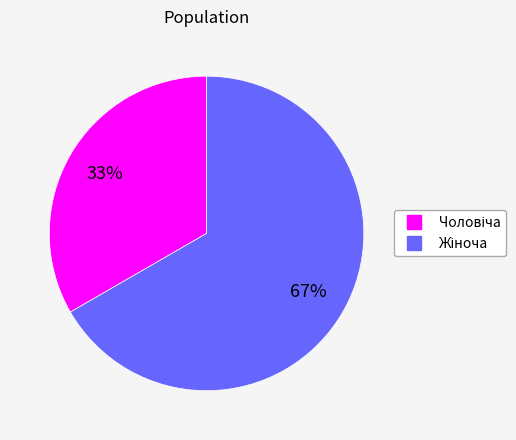

Does any single category account for the majority?

Yes